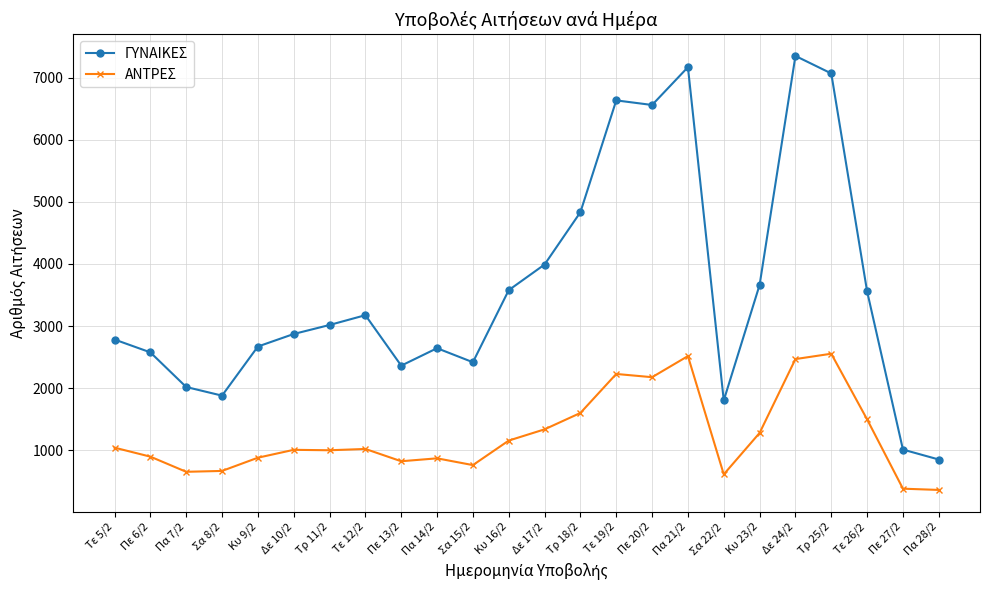

Does the chart display data point markers on the line(s)?

Yes